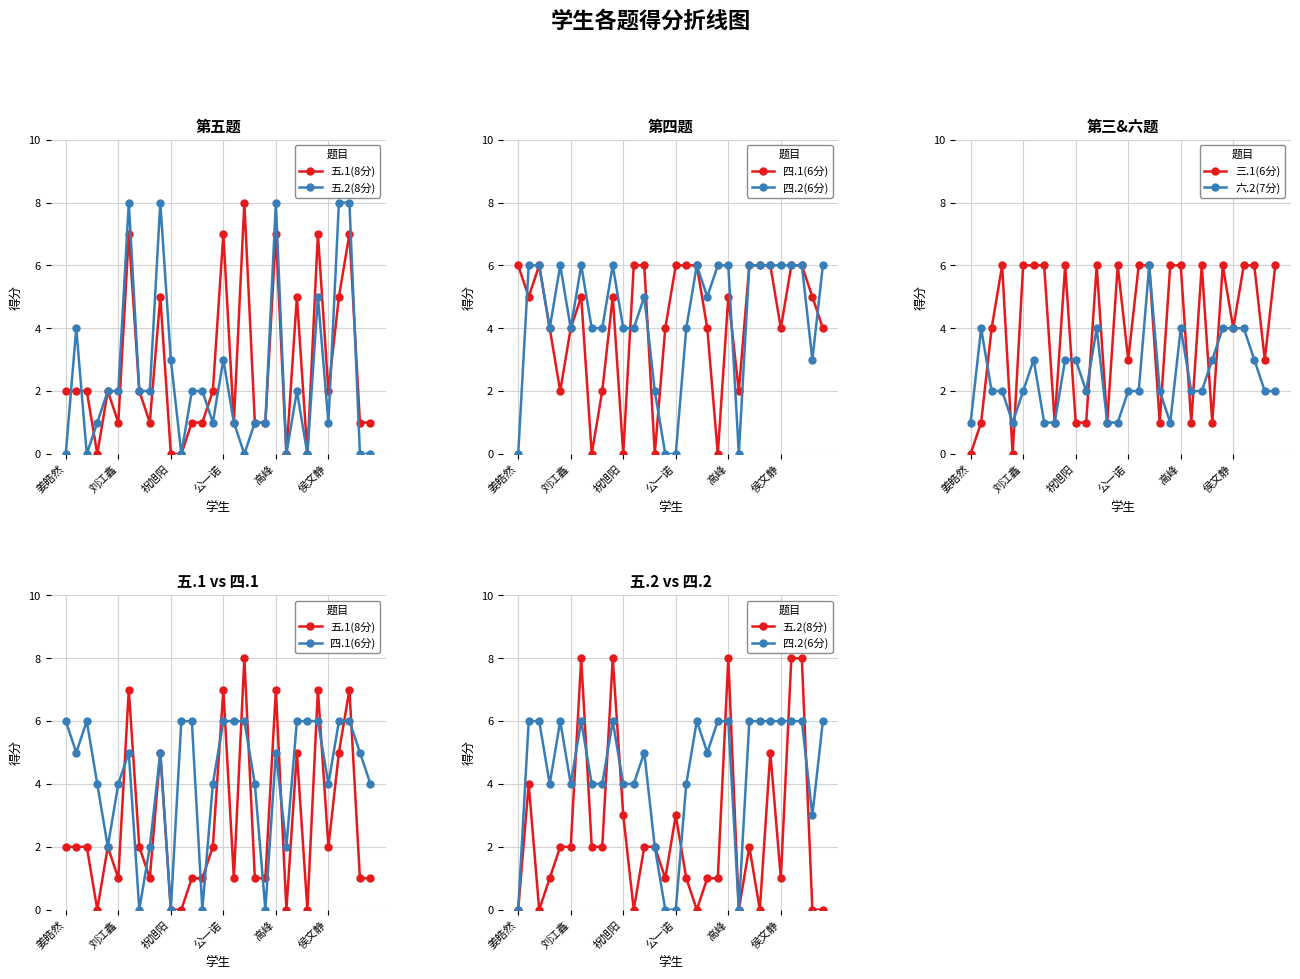

True or false: 六.2(7分) has more than 2 interior local peaks.

True